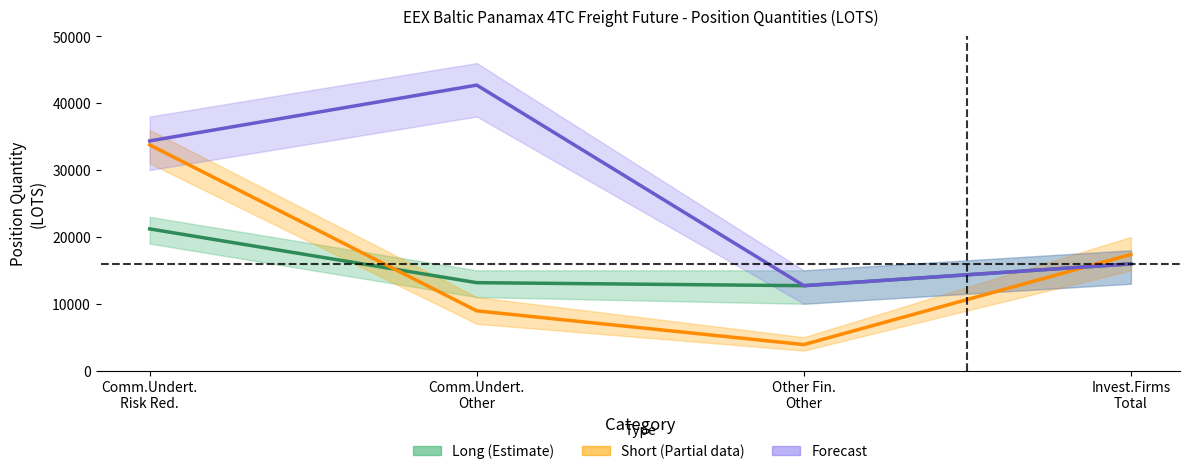

Which series ends up on top after the final intersection of Long and Short?

Short